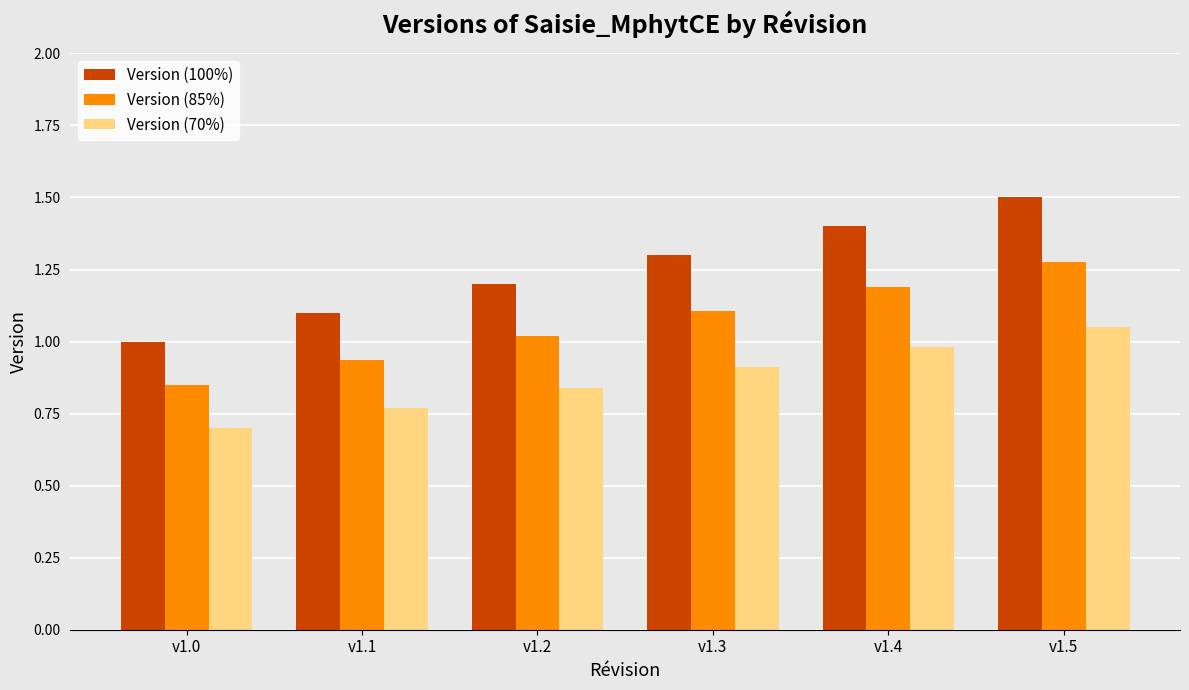

List the labels in order of Version (85%) value, smallest first.

v1.0, v1.1, v1.2, v1.3, v1.4, v1.5